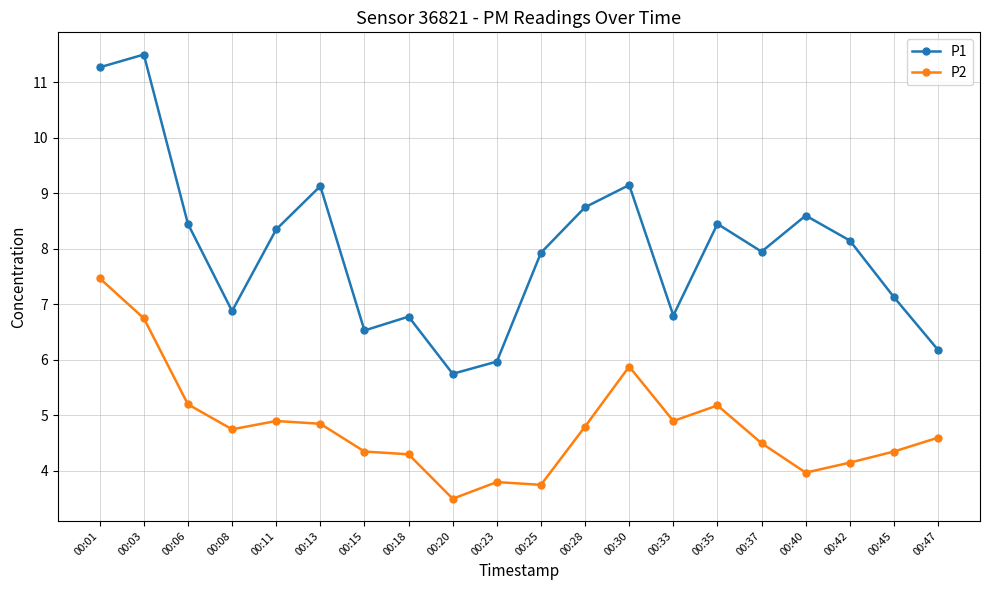

Is the value of P1 at 00:23 greater than the value of P2 at 00:45?

Yes